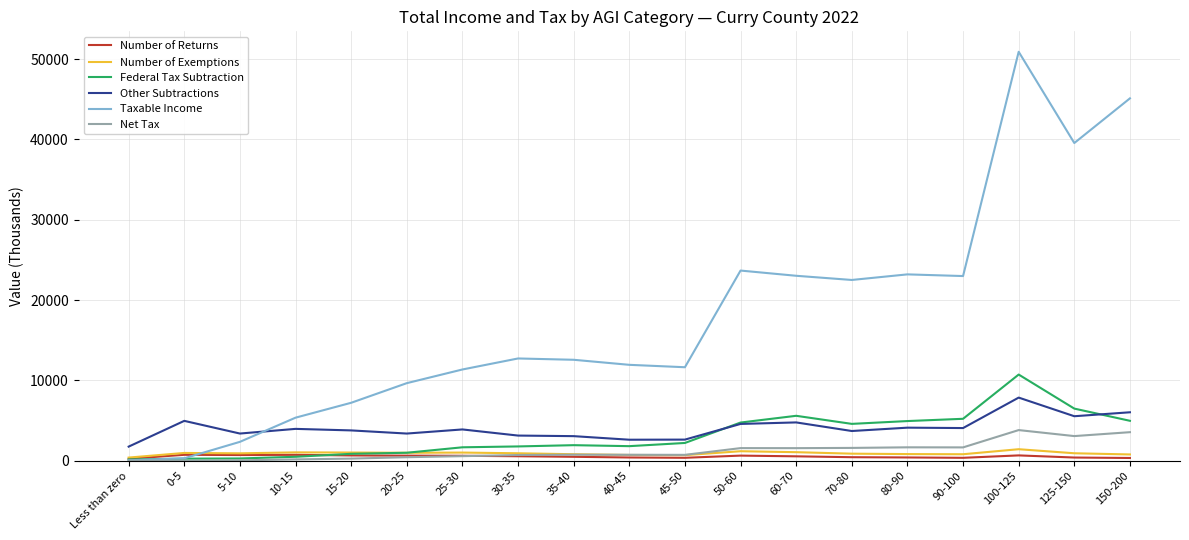

True or false: Other Subtractions and Net Tax cross at least once.

False